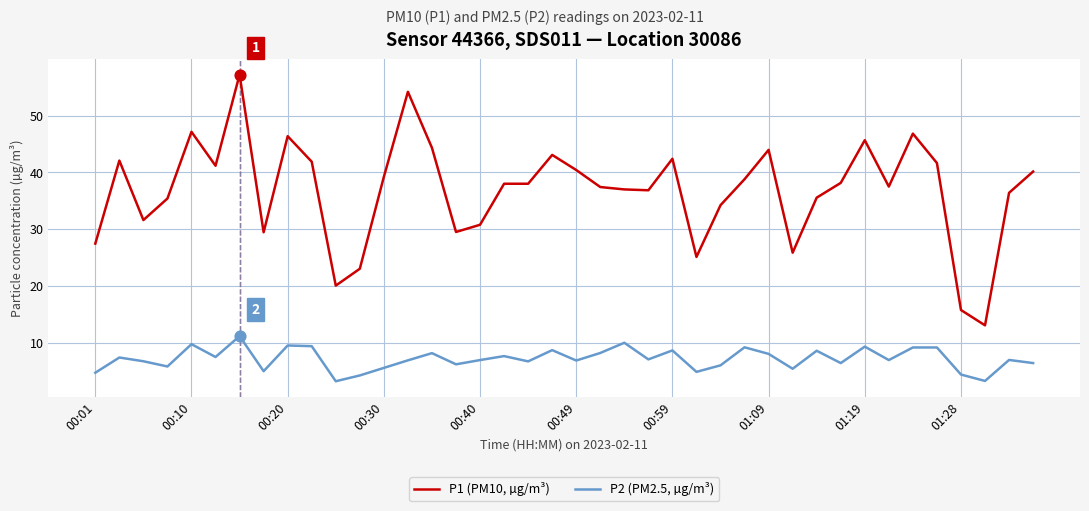

Which series has the largest total across all categories?

P1 (PM10, µg/m³)